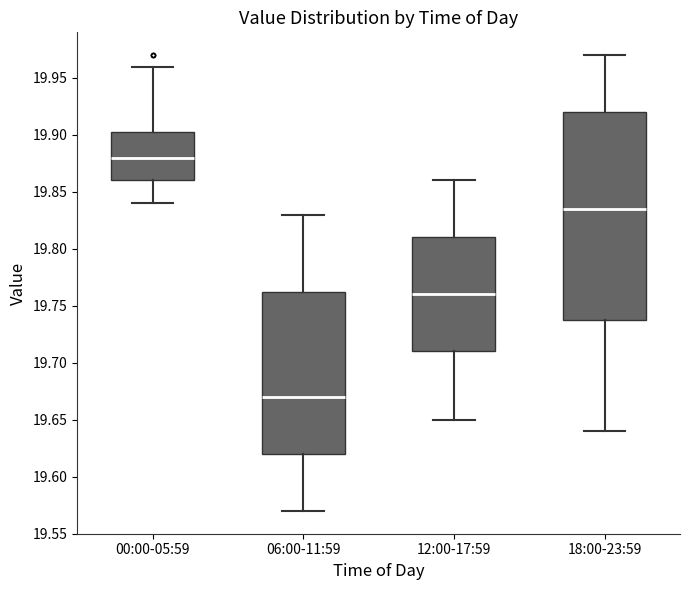

Reading left to right, read every box against the y-axis: the position of its median line, the range the box covers, and the ends of its whiskers. The values are not printed on the chart, so give them approximately, as read against the axis.

00:00-05:59: median 19.880, box 19.860 to 19.905, whiskers 19.840 to 19.960
06:00-11:59: median 19.670, box 19.620 to 19.765, whiskers 19.570 to 19.830
12:00-17:59: median 19.760, box 19.710 to 19.810, whiskers 19.650 to 19.860
18:00-23:59: median 19.835, box 19.740 to 19.920, whiskers 19.640 to 19.970